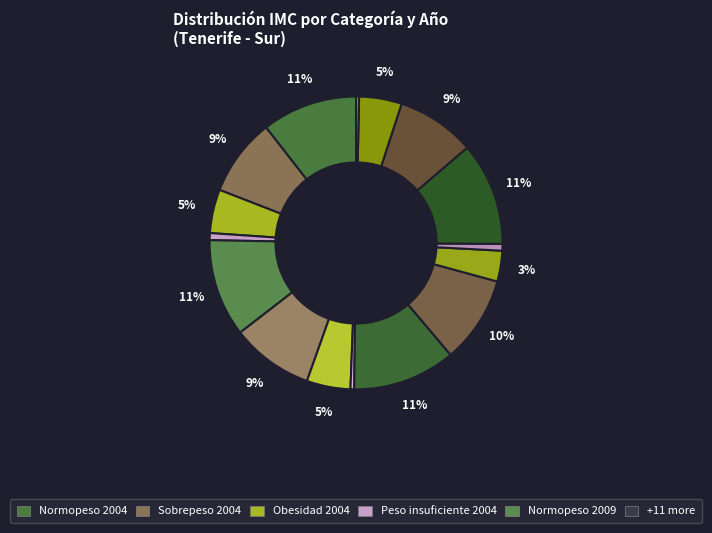

Which slice is the smallest?

Peso insuficiente 2021